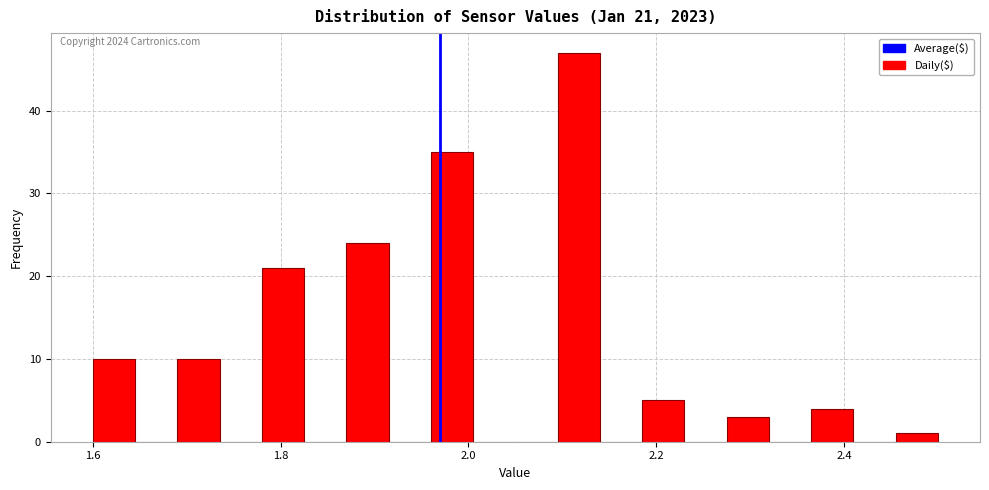

Read against the x-axis, roughly where is the centre of the tallest bar?

2.12